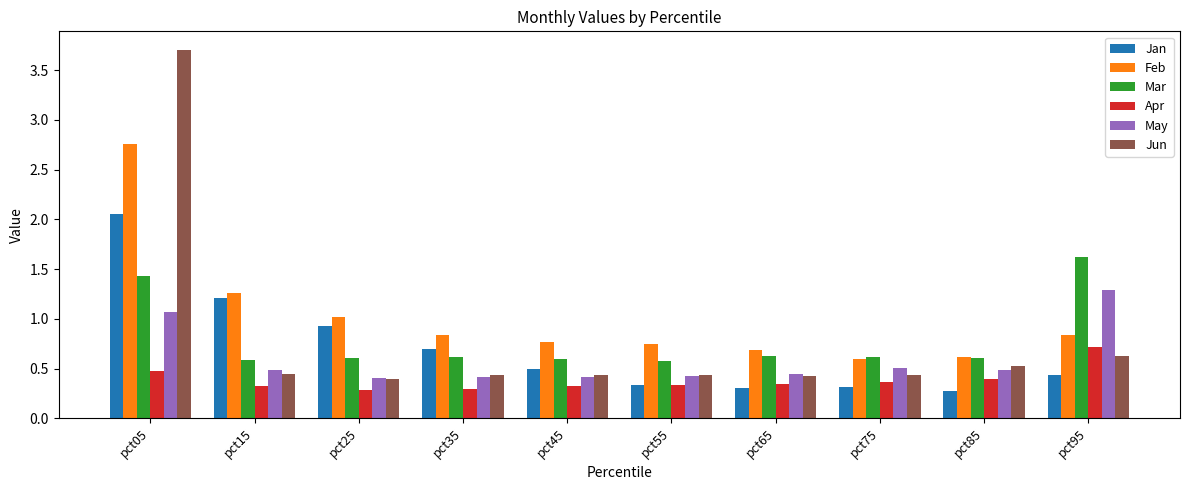

List the series in order of their peak value, lowest first.

Apr, May, Mar, Jan, Feb, Jun